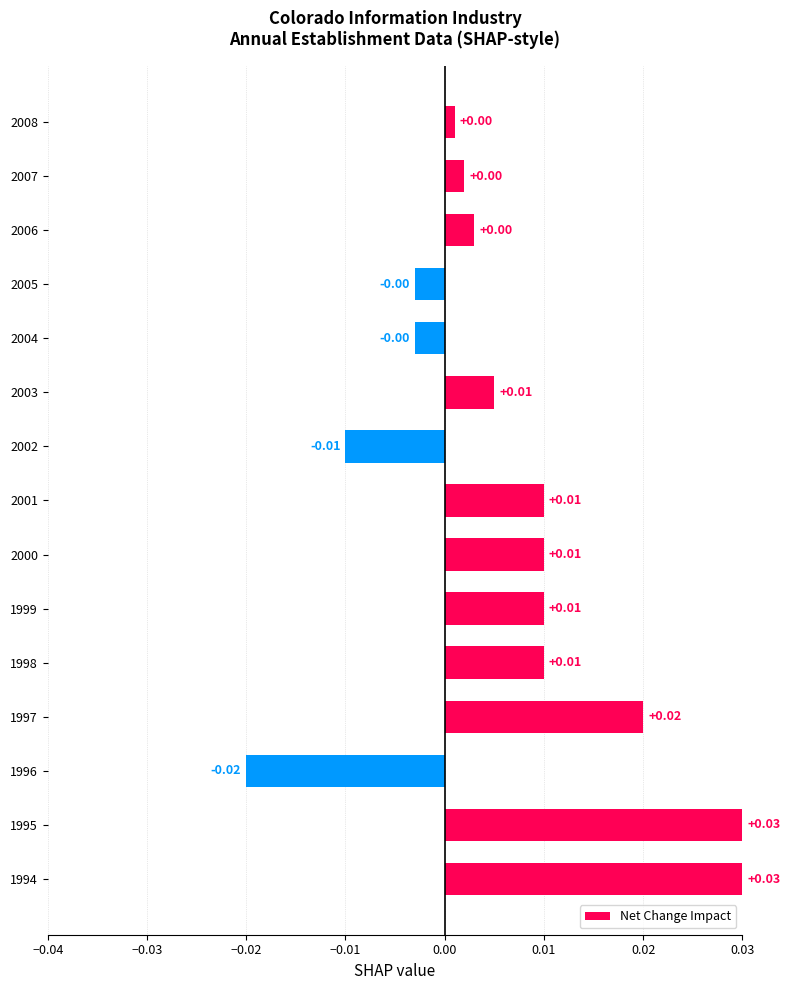

Which has a higher value, 1995 or 1996?

1995